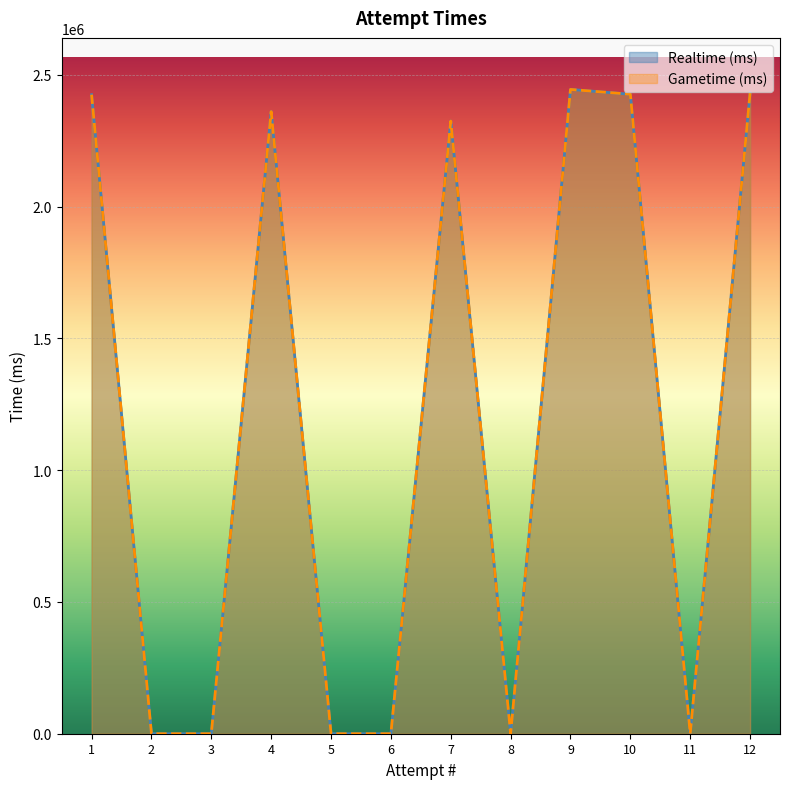

What is the difference between the maximum and minimum values in the Realtime (ms) series?

2444231